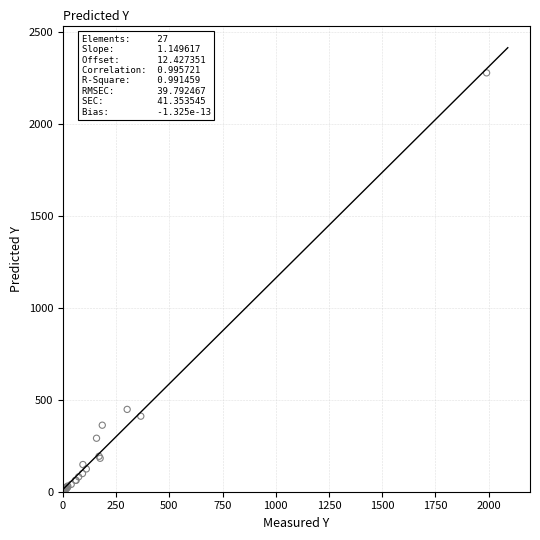

What Y value in the scatter plot is closest to 1141?

448